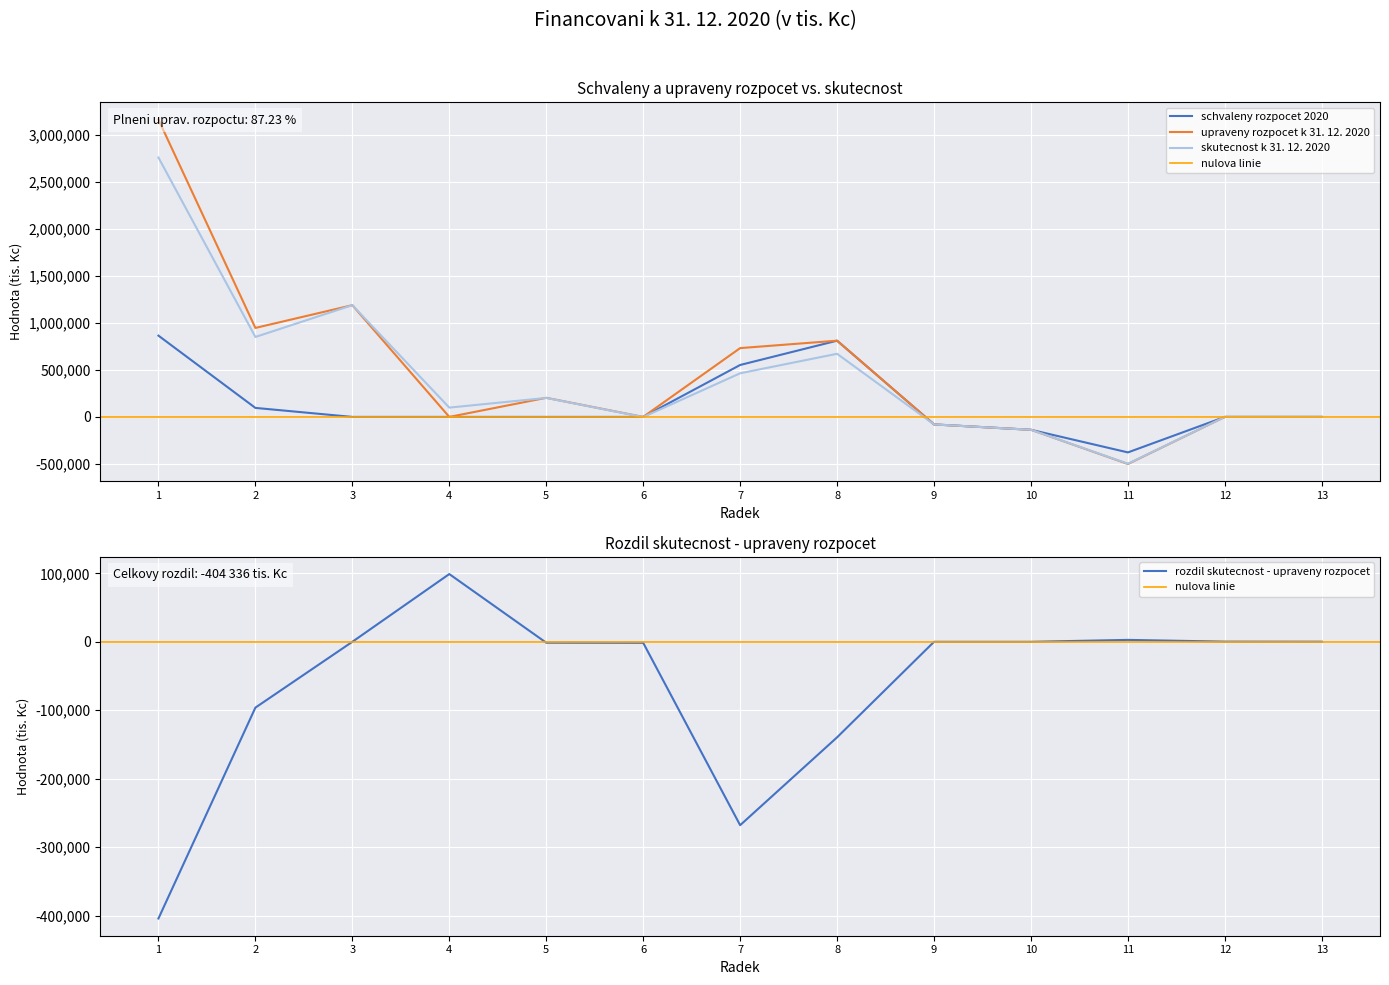

Which series changed the most between 3 and 8?

schvaleny rozpocet 2020